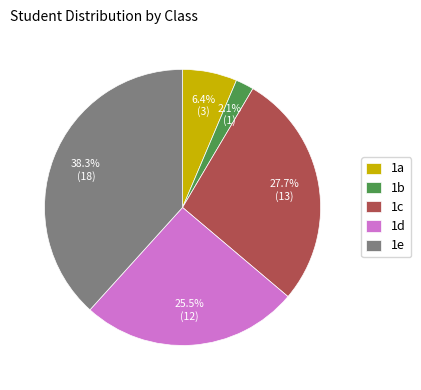

Which slice is the smallest?

1b